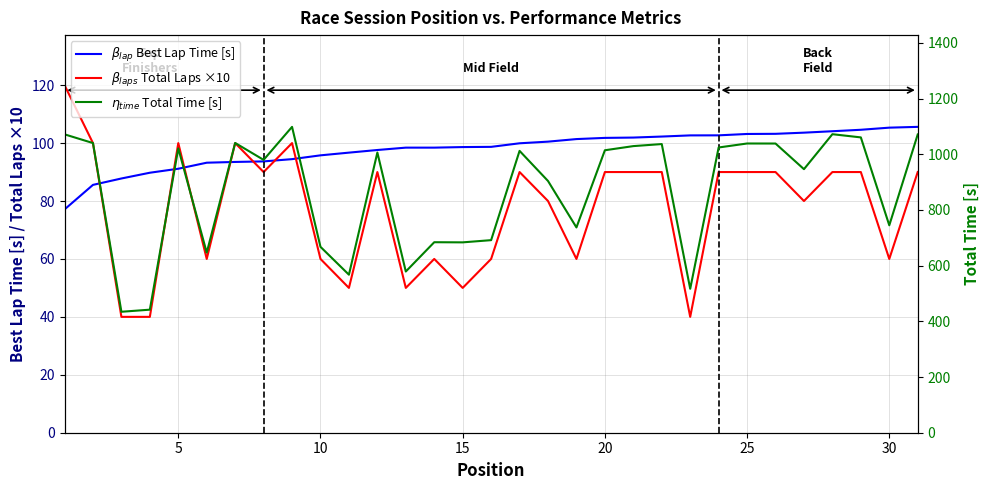

What are all the series names shown in the legend?

$\beta_{lap}$ Best Lap Time [s], $\beta_{laps}$ Total Laps ×10, $\eta_{time}$ Total Time [s]